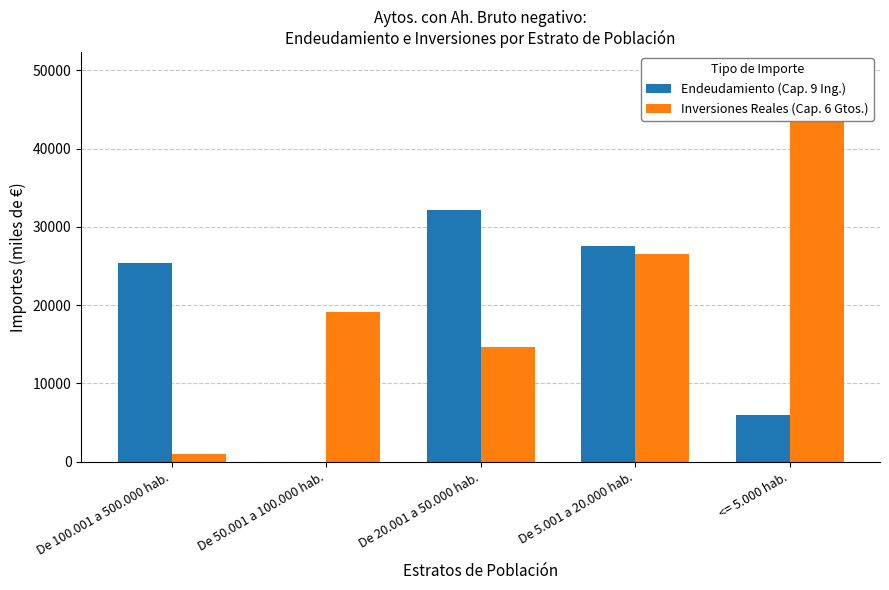

The Inversiones Reales (Cap. 6 Gtos.) series shows 8401.5 at De 5.001 a 20.000 hab.. True or false?

False